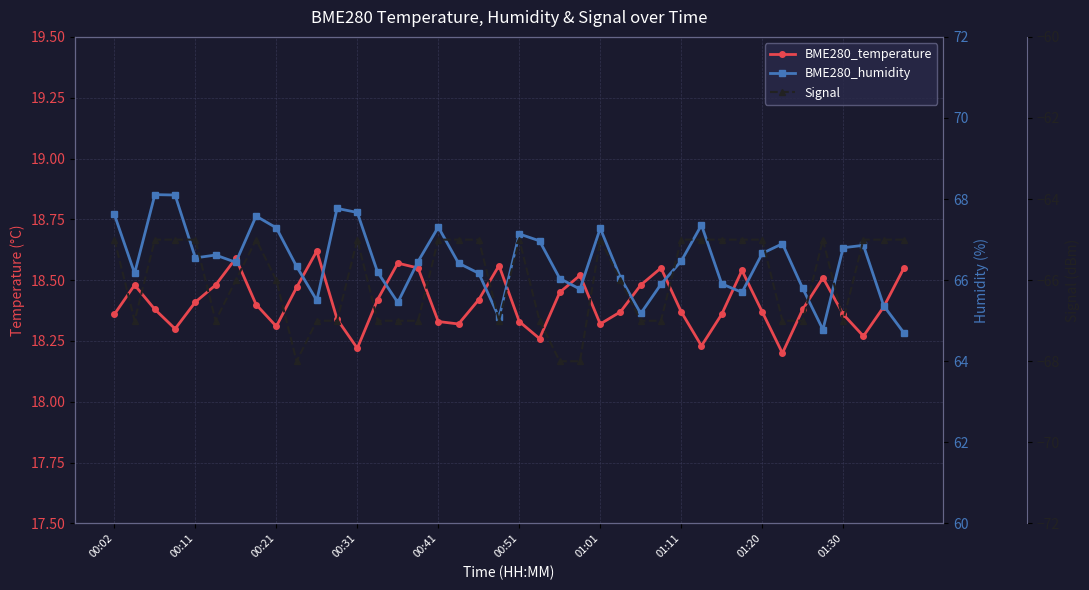

True or false: BME280_temperature has a value of 18.4 at 01:11.

True